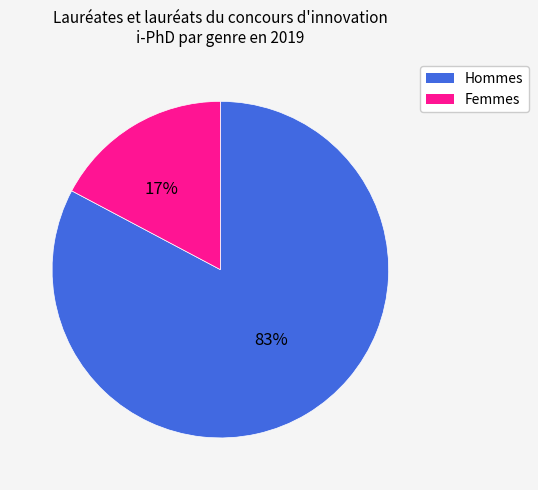

To the nearest percent, what is the average slice percentage?

50%